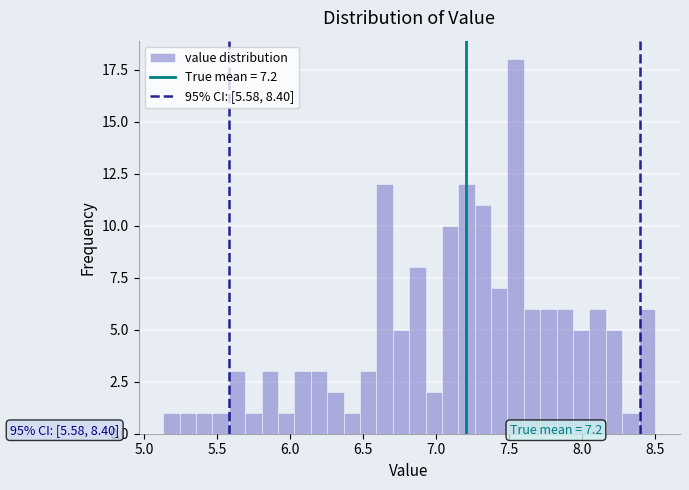

Around what value on the x-axis is the tallest bar? Give the approximate position of its centre, as read against the axis.

7.55